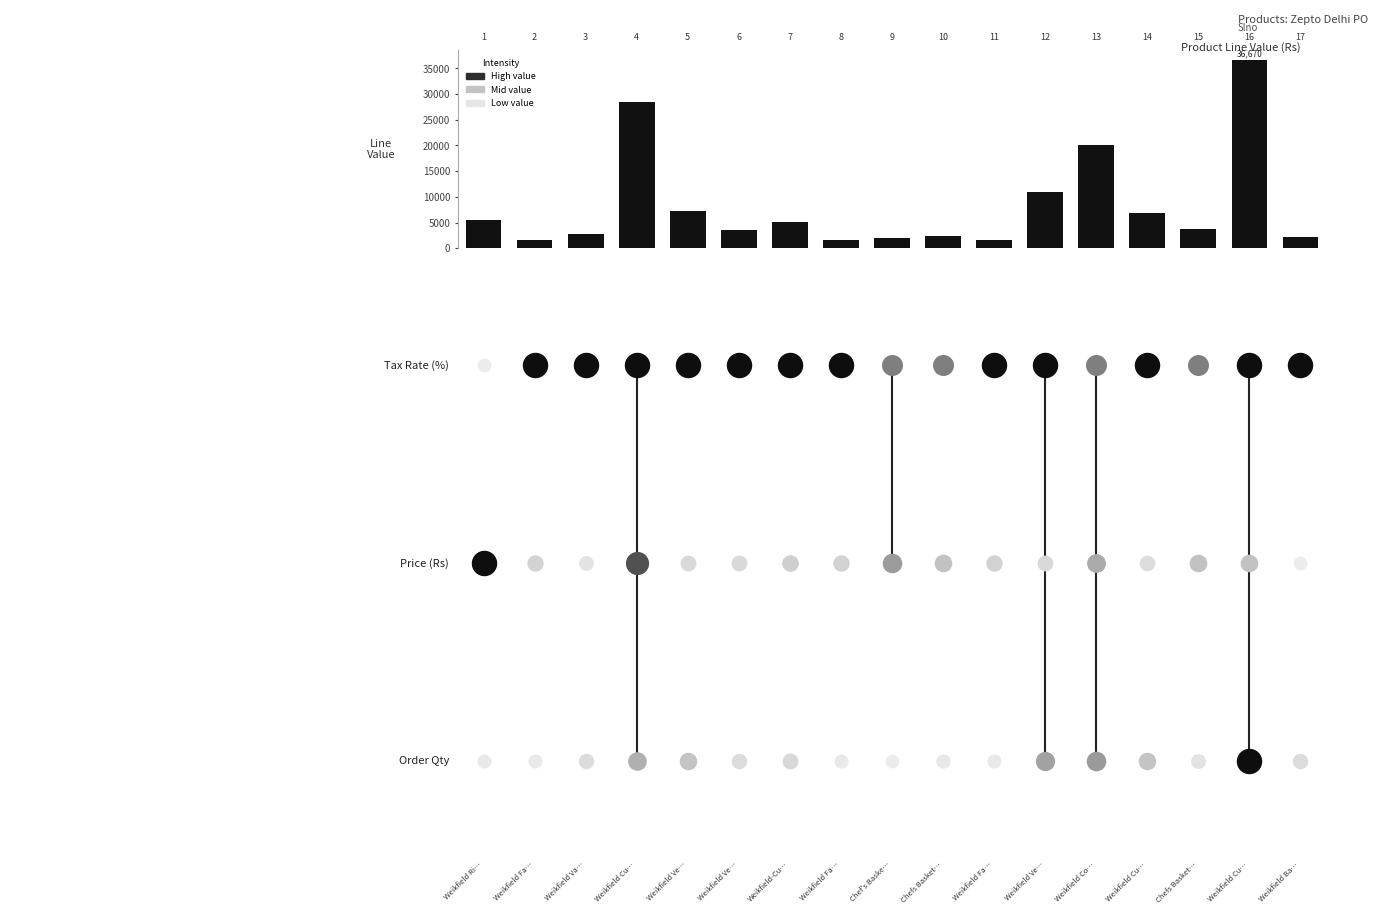

Reading left to right, transcribe all the data shown in this chart.

5497.2	1618.4	2839.0	28358.2	7272.0	3636.0	5156.4	1640.4	2089.2	2468.6	1640.4	10908.0	20057.6	6882.0	3703.0	36669.6	2178.0